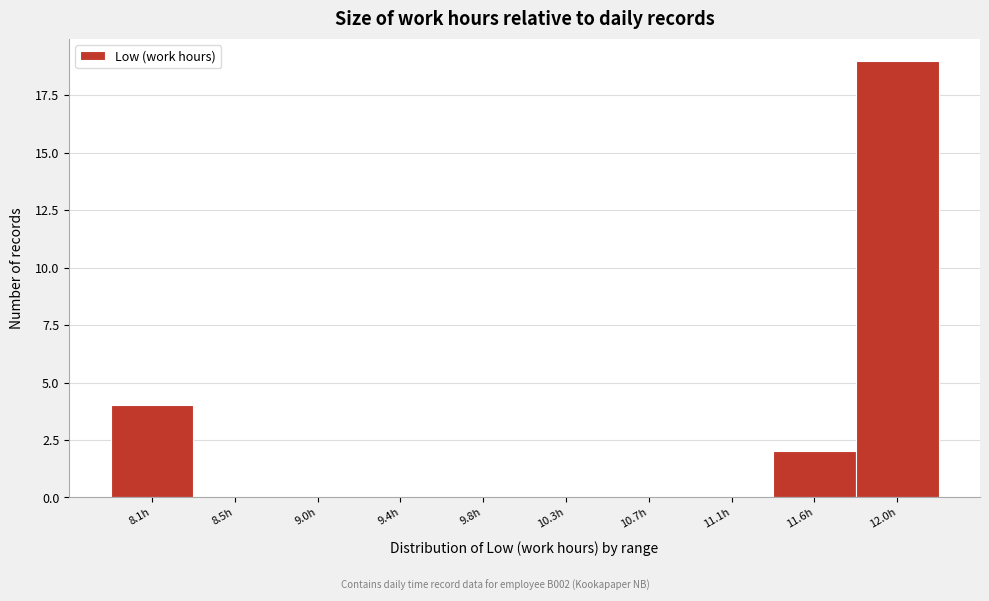

Reading right to left, list all the values displayed in this chart.

12.0h=19	11.6h=2	11.1h=0	10.7h=0	10.3h=0	9.8h=0	9.4h=0	9.0h=0	8.5h=0	8.1h=4